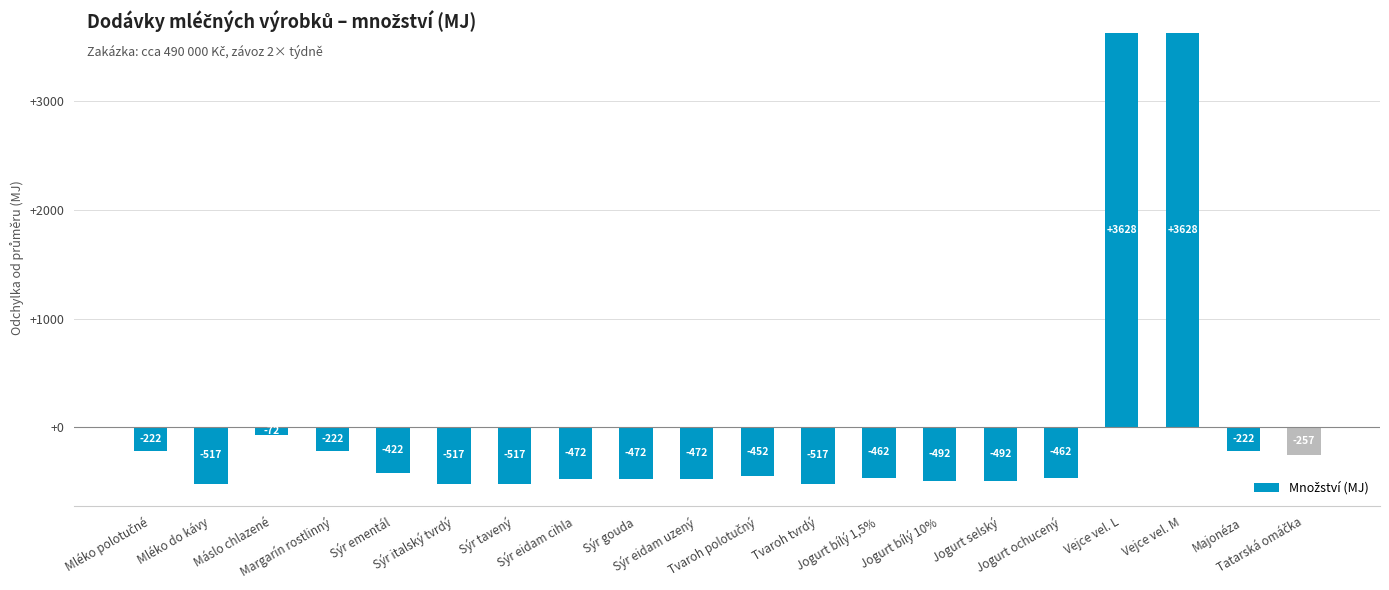

How many distinct data groups are displayed?

1